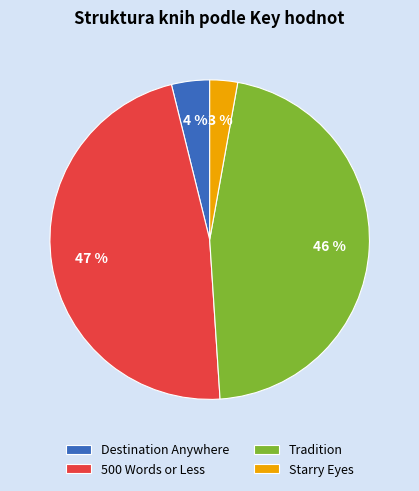

What is the largest slice in the pie chart?

500 Words or Less